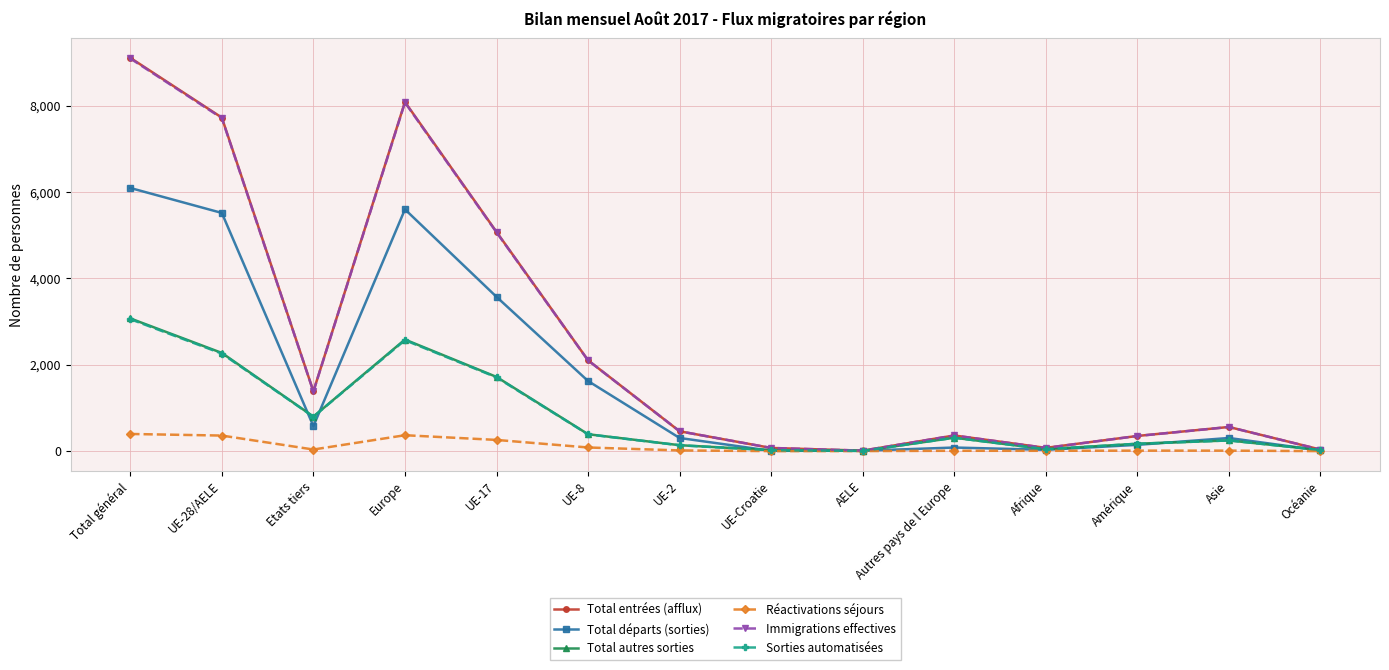

What is the approximate value of Total départs (sorties) at Etats tiers?

578